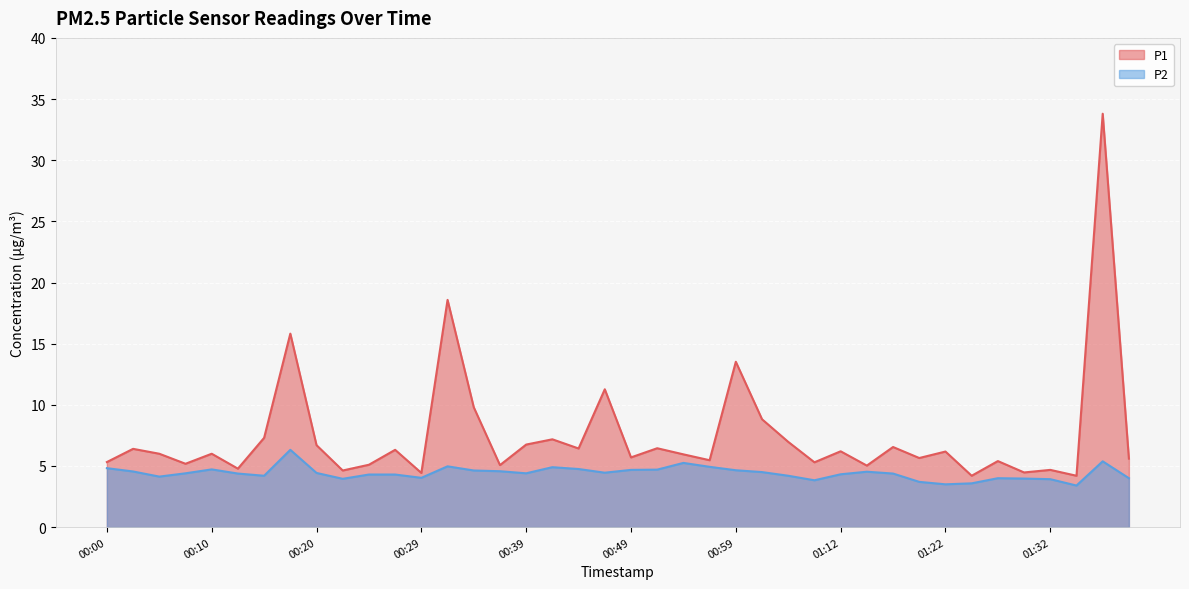

Reading left to right, extract all data points from this chart.

P1: 5.3	6.4	6.0	5.2	6.0	4.8	7.3	15.8	6.7	4.6	5.1	6.3	4.4	18.6	9.8	5.1	6.8	7.2	6.4	11.3	5.7	6.5	6.0	5.5	13.5	8.8	7.0	5.3	6.2	5.0	6.5	5.7	6.2	4.2	5.4	4.5	4.7	4.2	33.8	5.6
P2: 4.8	4.5	4.1	4.4	4.7	4.4	4.2	6.3	4.4	4.0	4.3	4.3	4.0	5.0	4.6	4.6	4.4	4.9	4.8	4.5	4.7	4.7	5.2	4.9	4.7	4.5	4.2	3.8	4.3	4.5	4.4	3.7	3.5	3.6	4.0	4.0	3.9	3.4	5.4	4.0